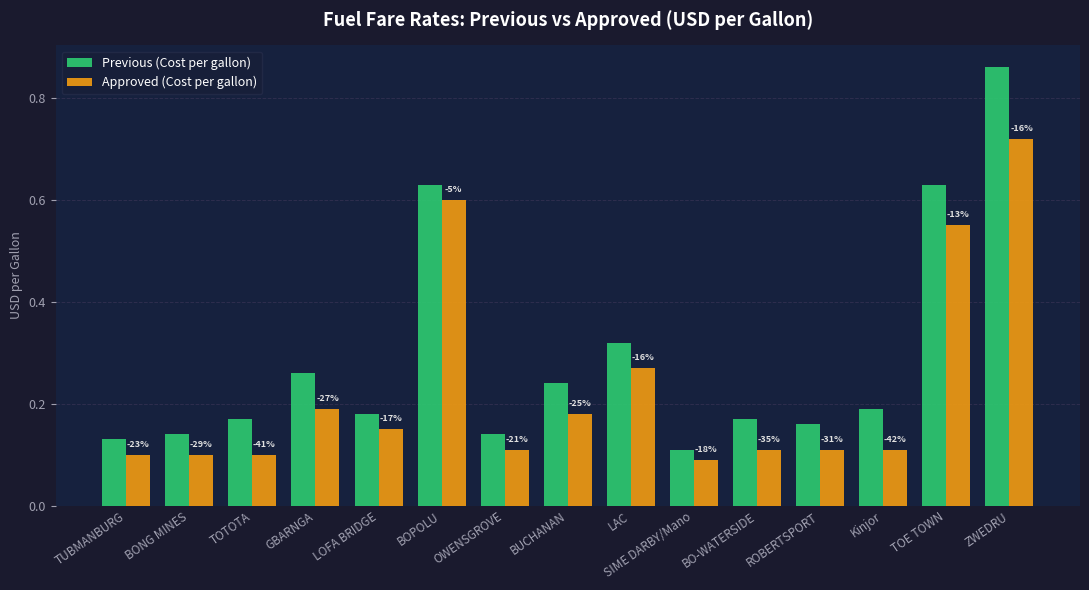

Are the bars horizontal?

No